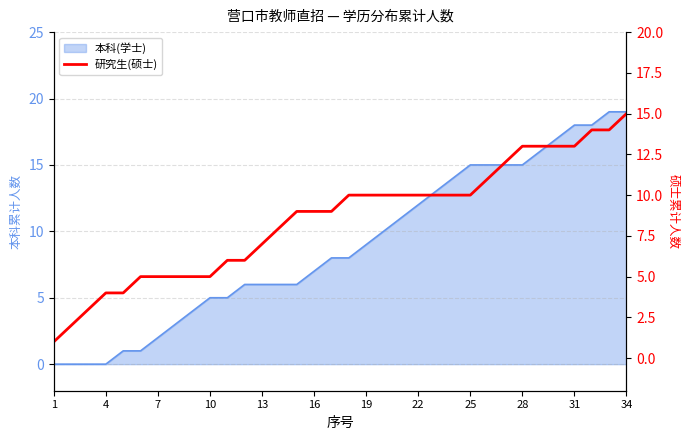

True or false: there are more than 0 points higher than both neighbors.

False